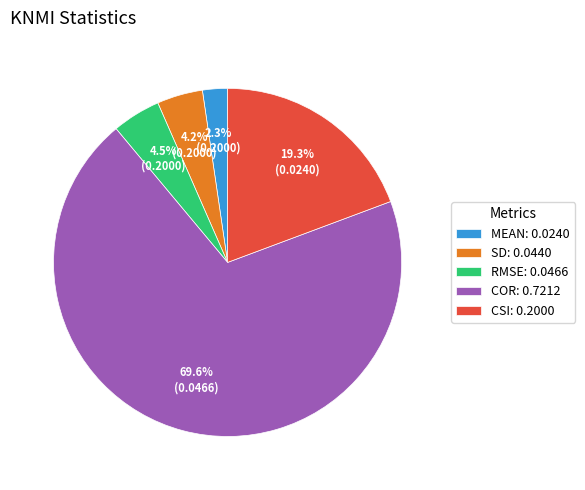

Count the number of slices in the pie.

5